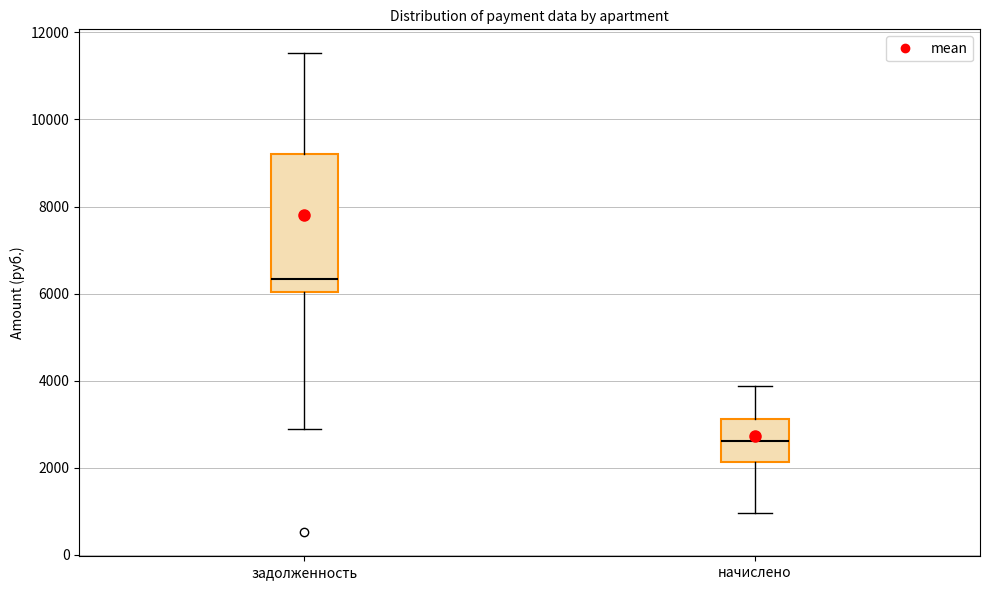

Which box's median line is the highest?

задолженность